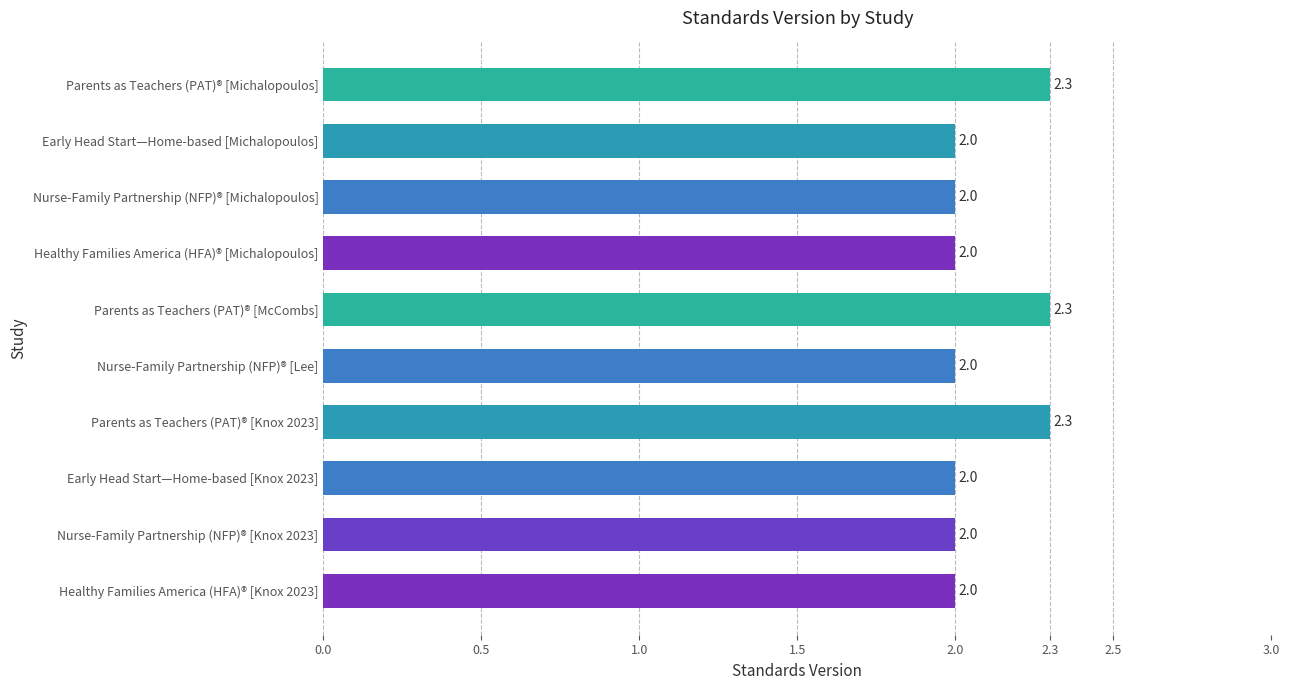

Which has a higher value, Parents as Teachers (PAT)® [Knox 2023] or Nurse-Family Partnership (NFP)® [Lee]?

Parents as Teachers (PAT)® [Knox 2023]